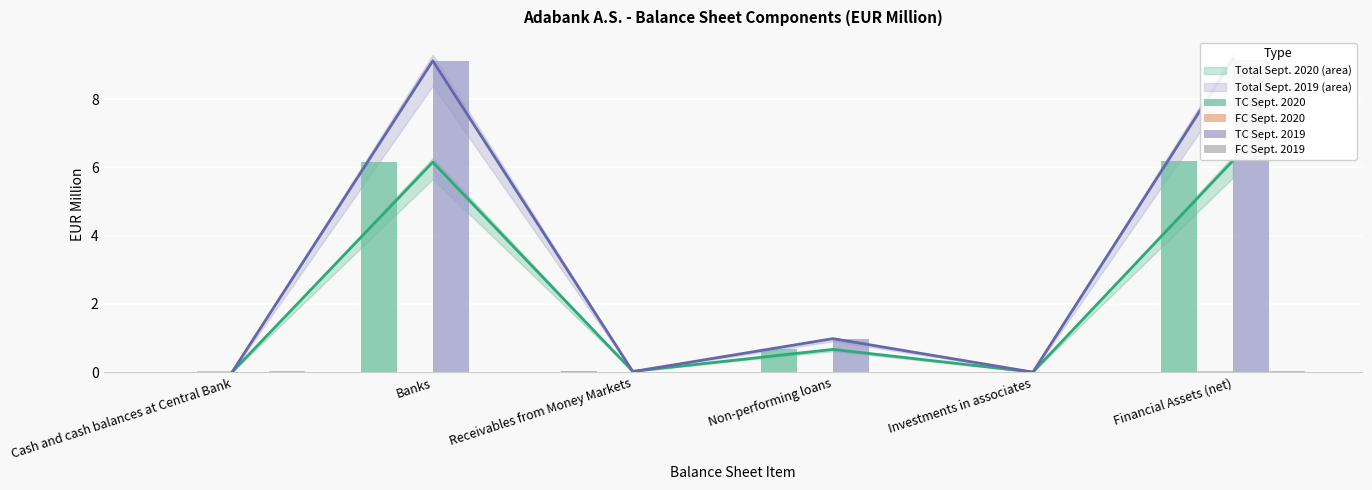

Reading left to right, what are all the values shown in this chart?

TC Sept. 2020: 0.0	6.2	0.0	0.7	0.0	6.2
FC Sept. 2020: 0.0	0.0	0.0	0.0	0.0	0.0
TC Sept. 2019: 0.0	9.1	0.0	1.0	0.0	9.2
FC Sept. 2019: 0.0	0.0	0.0	0.0	0.0	0.0